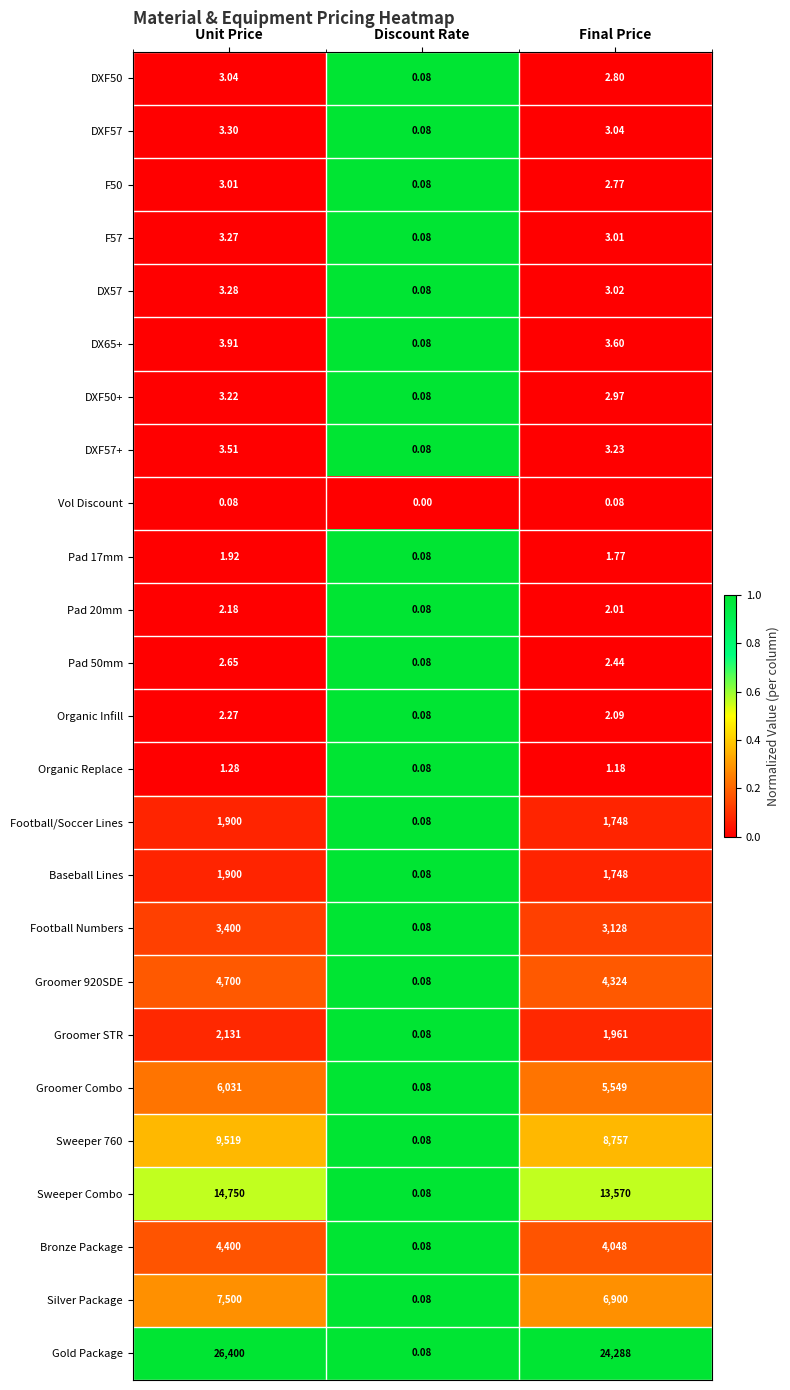

At how many categories does at least one series exceed 0?

3